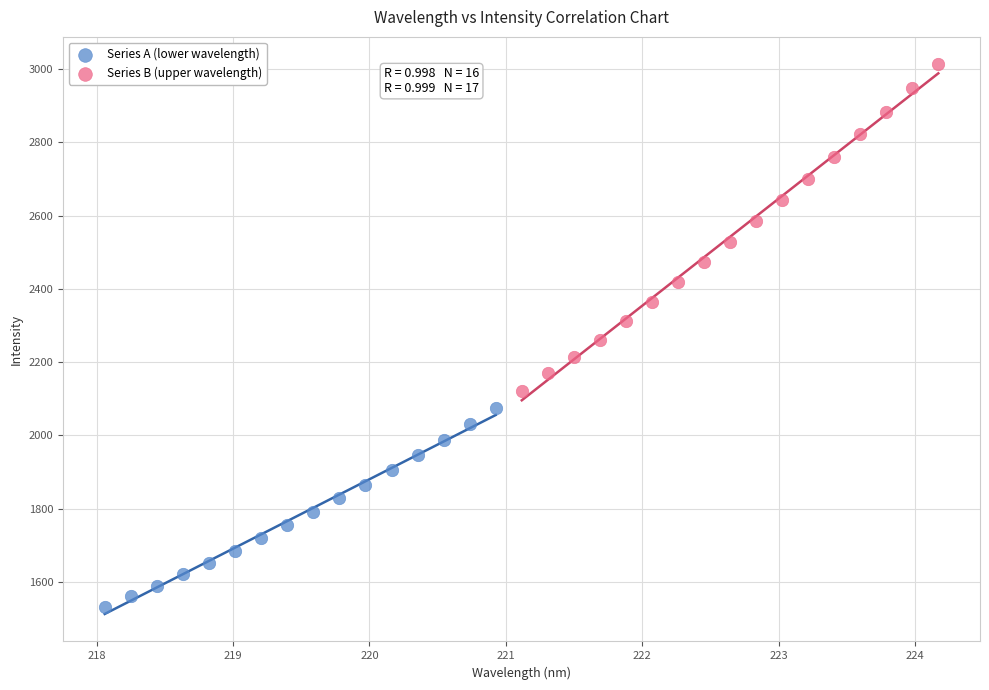

Which series has the widest spread of Y values?

Series B (upper wavelength)